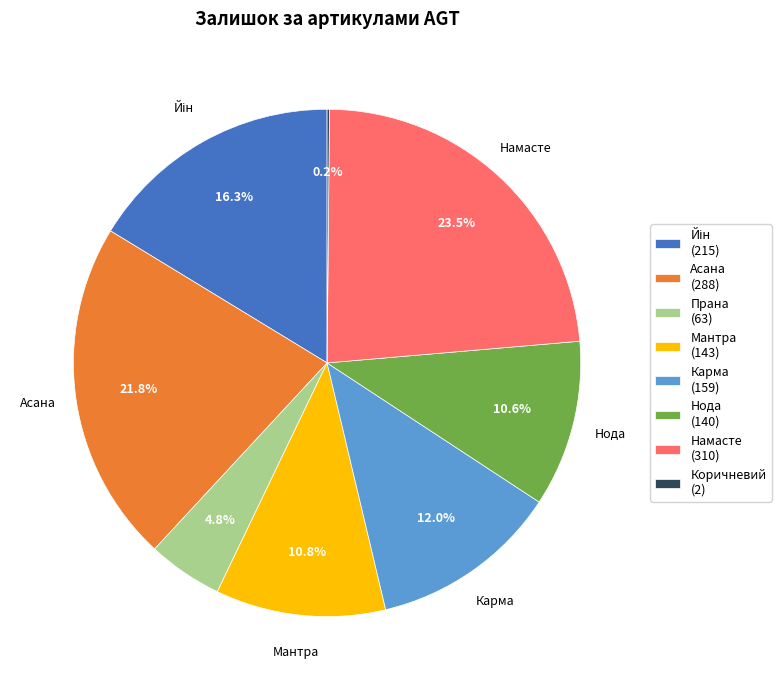

Is the sum of Прана (63) and Мантра (143) greater than half?

No